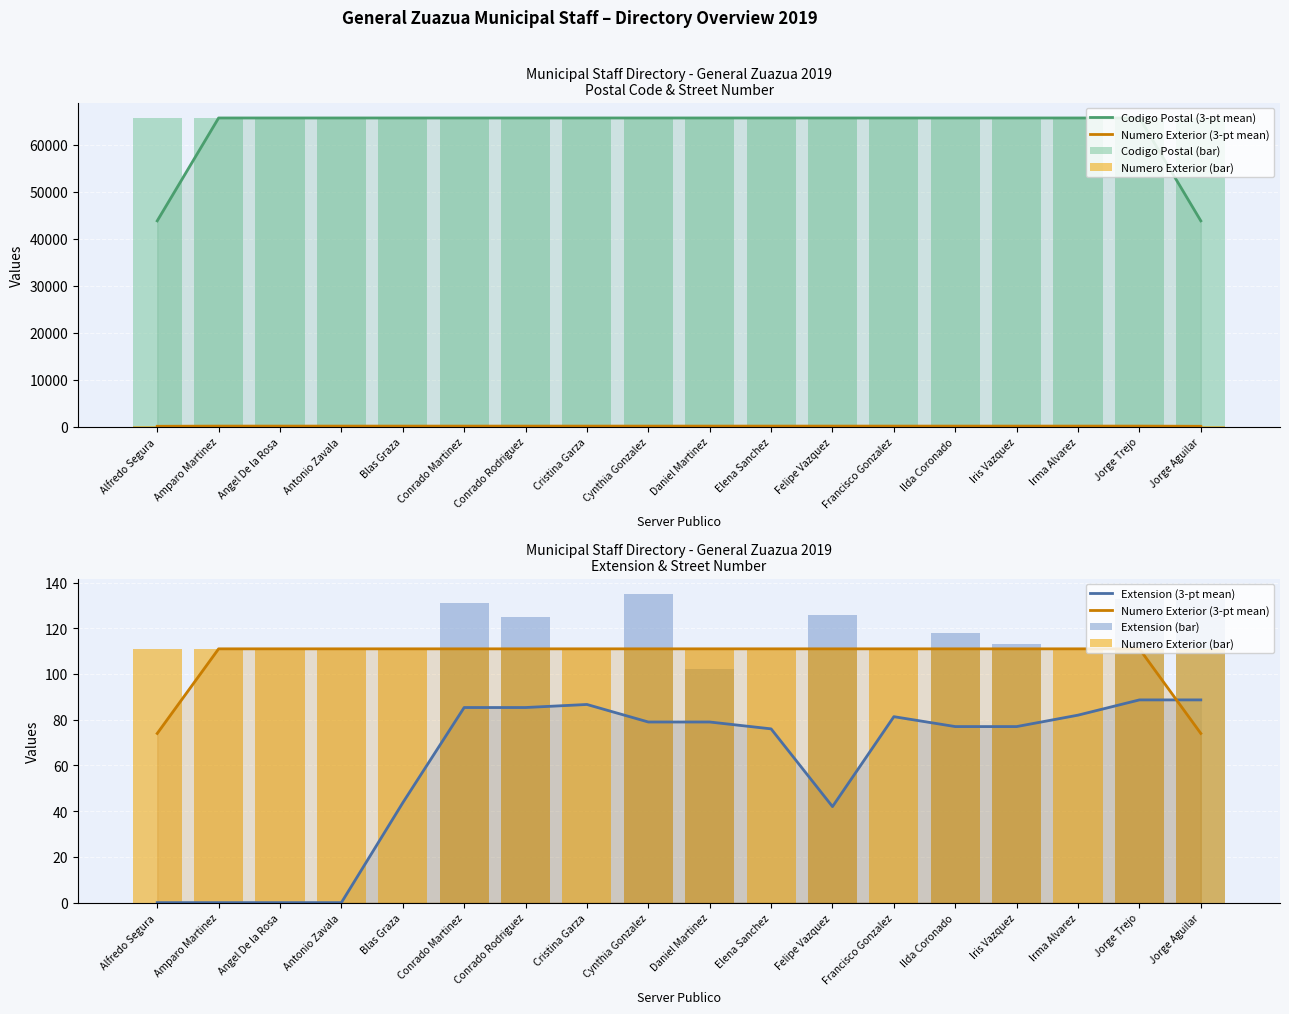

Rank the series at Irma Alvarez from lowest to highest value.

Extension (bar), Extension (3-pt mean), Numero Exterior (3-pt mean), Numero Exterior (bar), Codigo Postal (3-pt mean), Codigo Postal (bar)